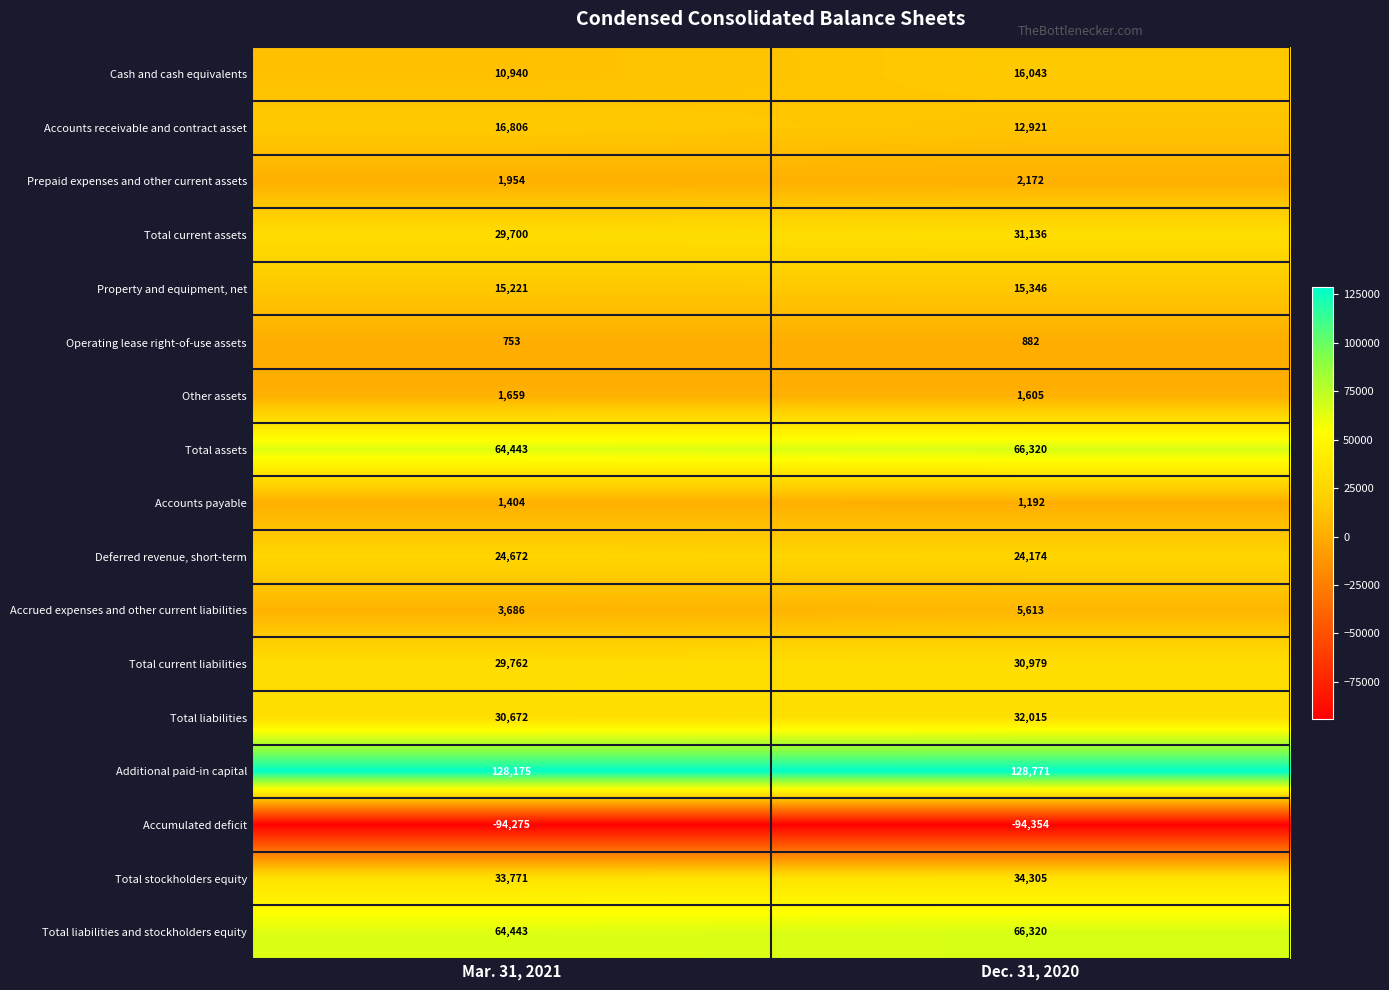

At which category is the sum across all series the highest?

Dec. 31, 2020